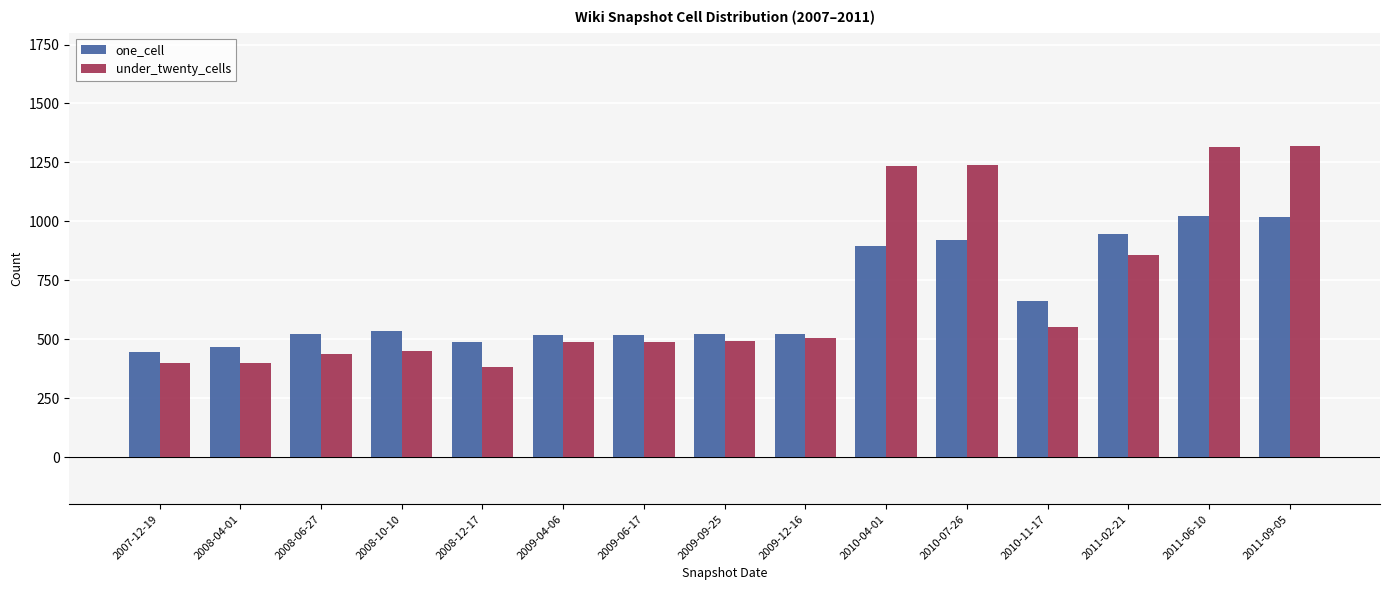

What are all the series names shown in the legend?

one_cell, under_twenty_cells